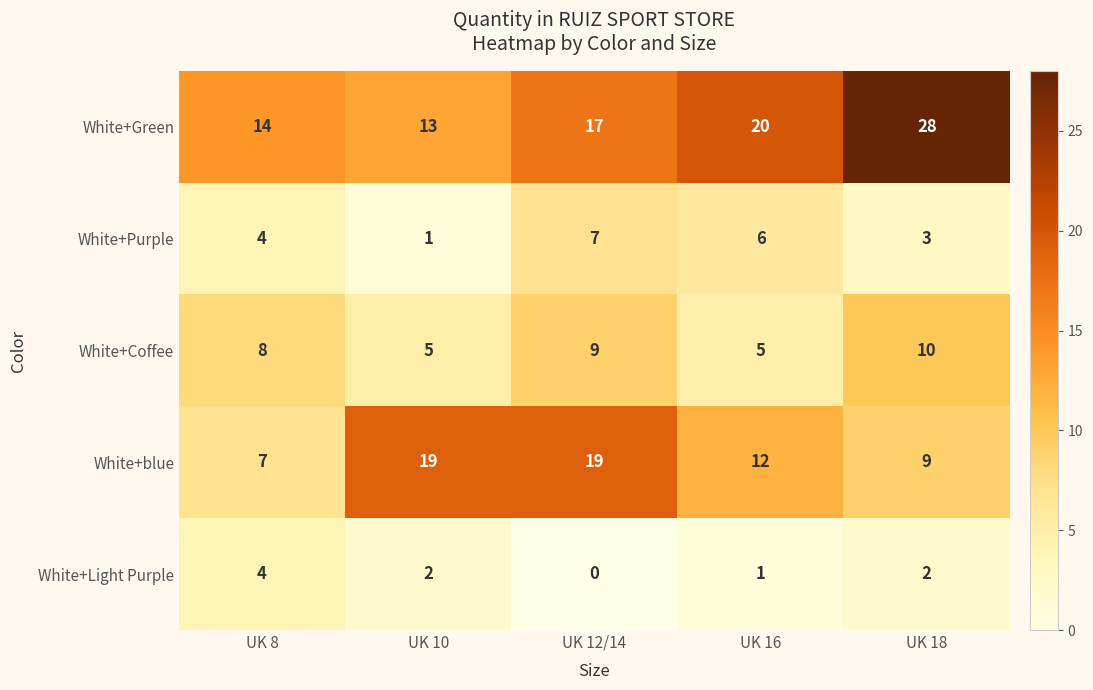

What is the difference between the maximum and second lowest values in the White+Coffee series?

5